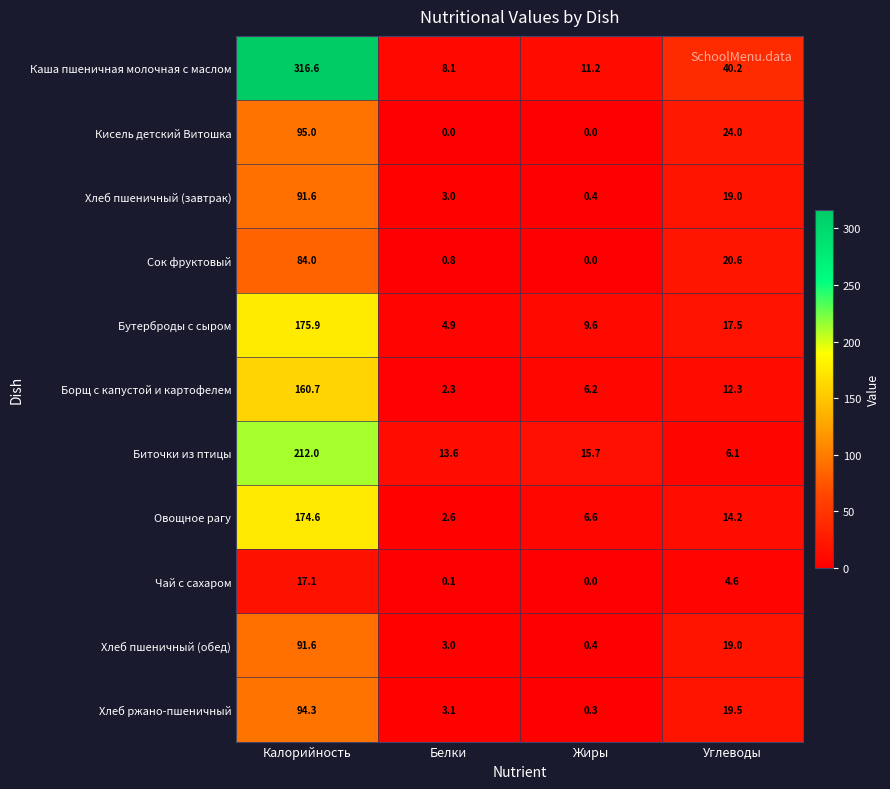

List the labels in order of Бутерброды с сыром value, largest first.

Калорийность, Углеводы, Жиры, Белки